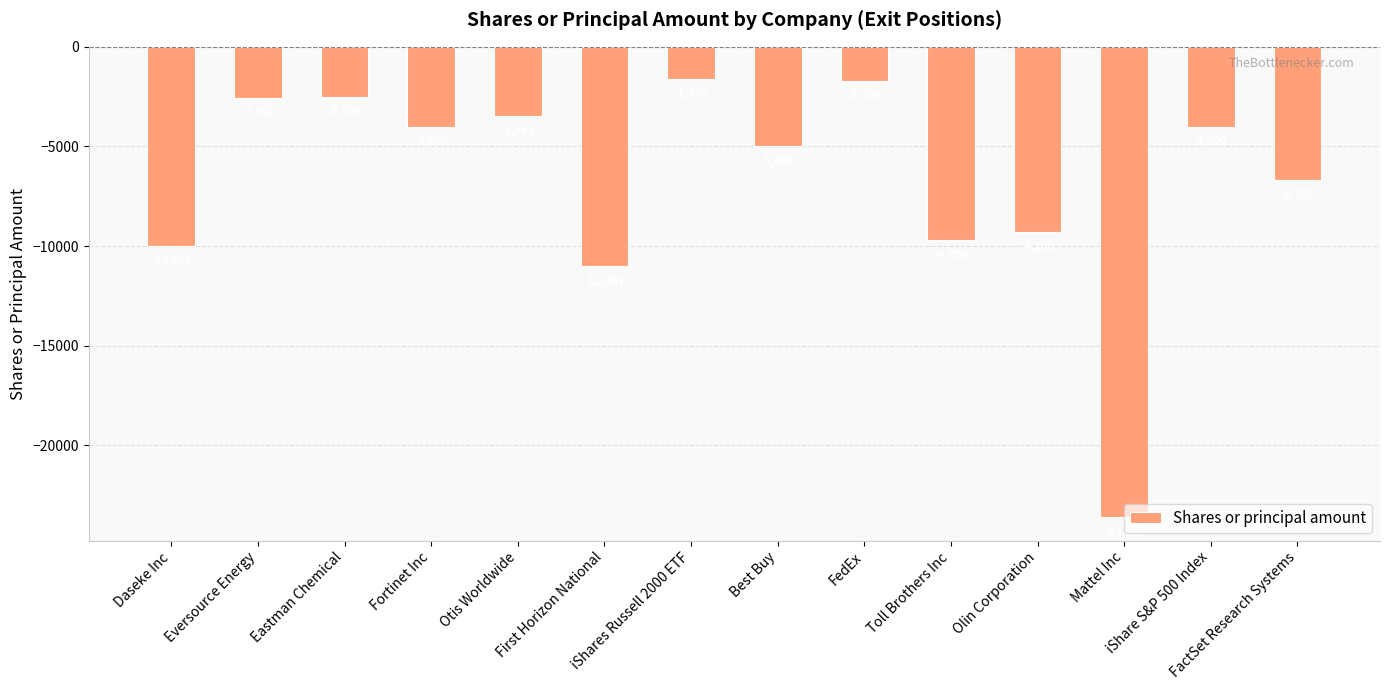

What is the difference between the maximum and minimum values?

22000